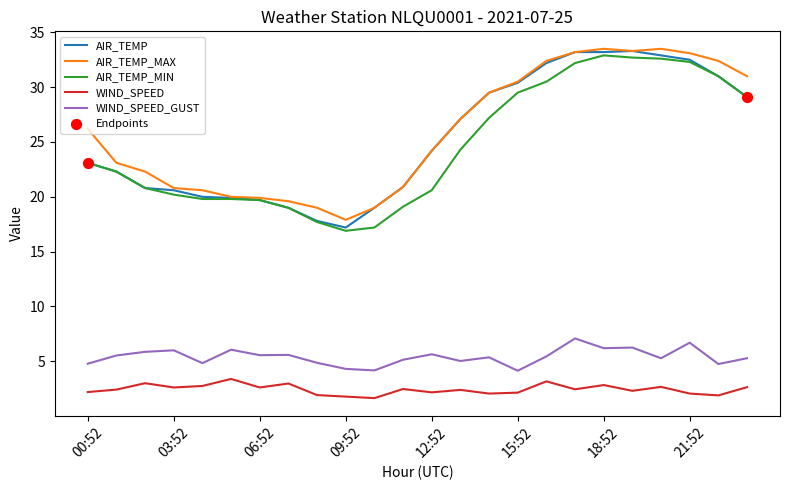

What is the maximum value shown in the chart?

33.5